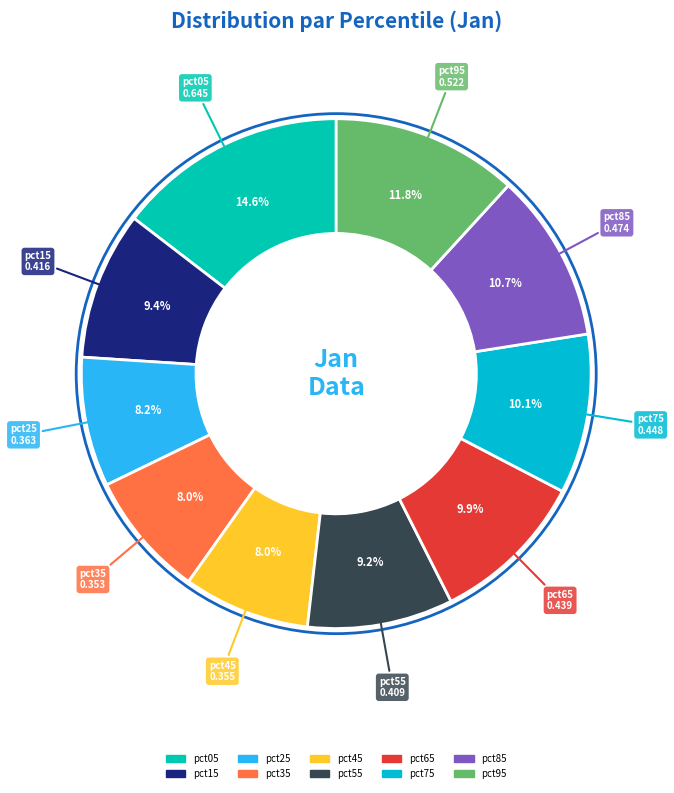

Do pct05 and pct85 together represent more than half of the pie?

No